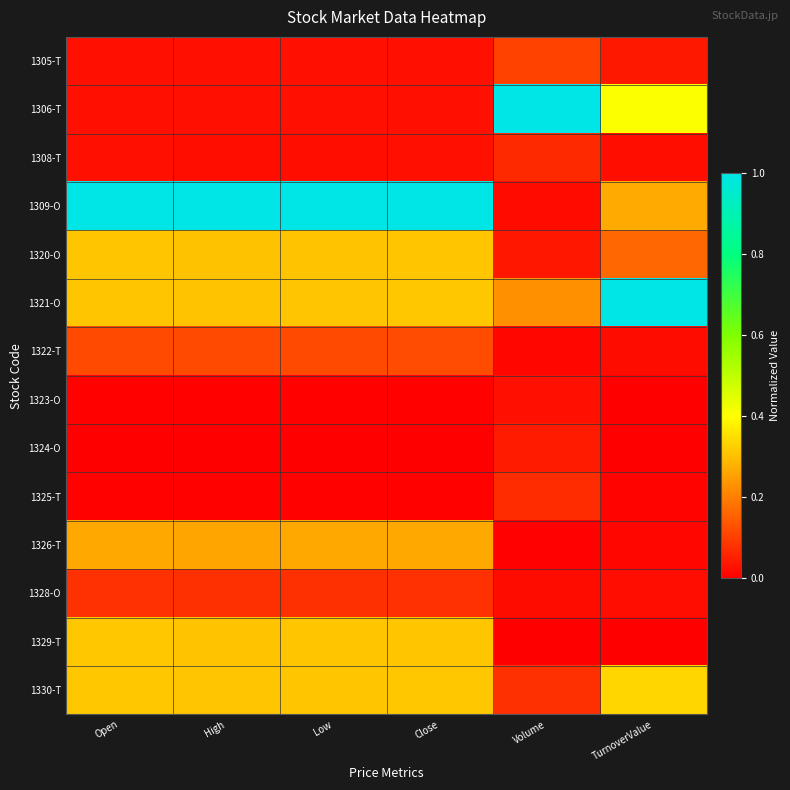

What is the difference between the highest and lowest values at Low?

1.0